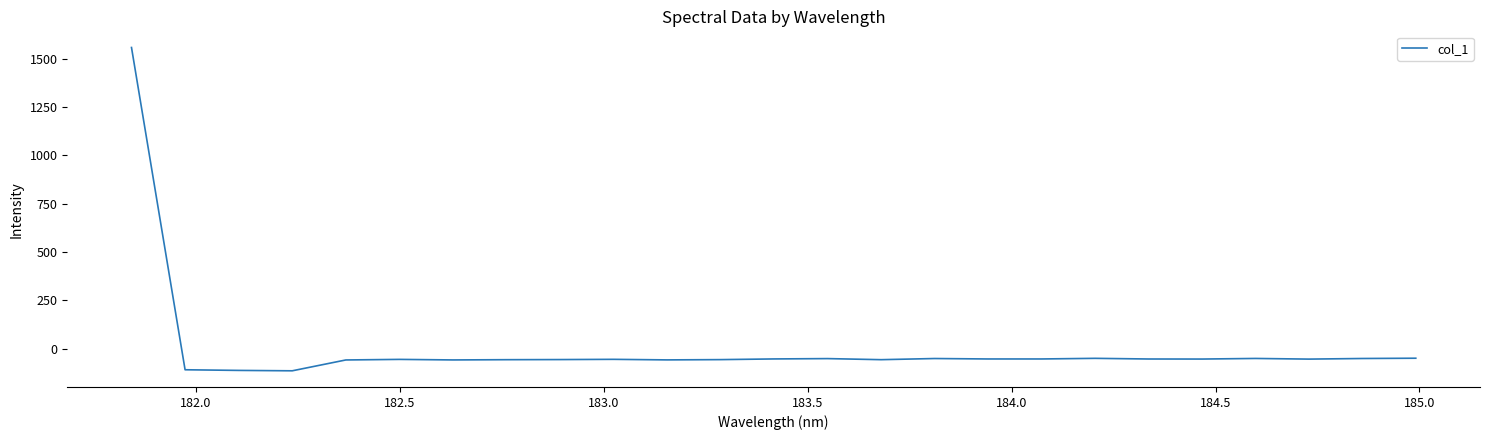

What is the difference between the maximum and minimum values?

1671.1